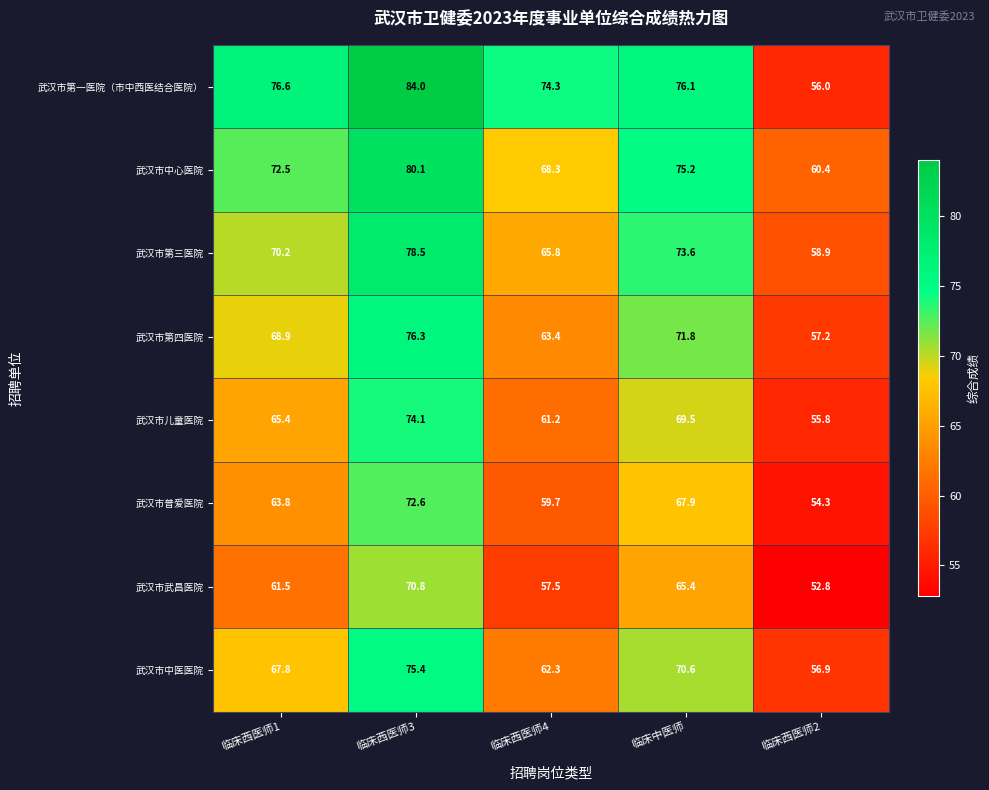

What is the difference between the second highest and minimum values in the 武汉市第四医院 series?

14.6